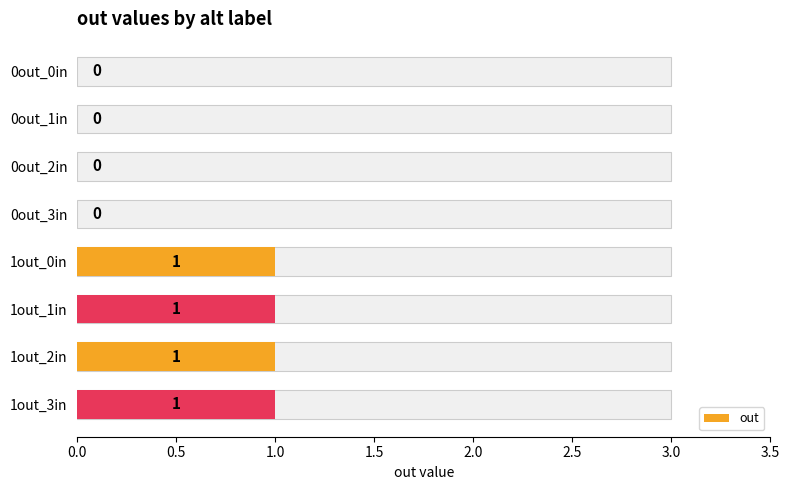

What is the maximum value shown in the chart?

1